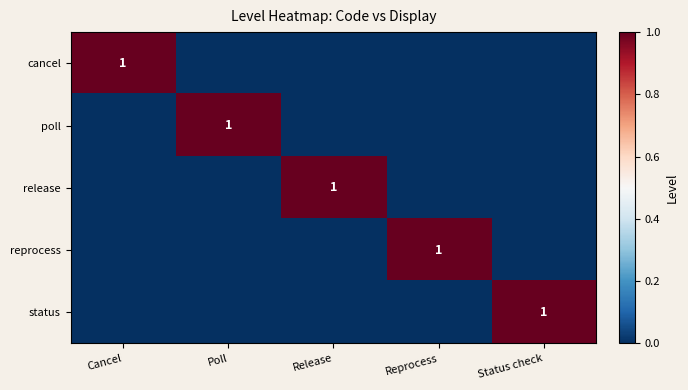

At Poll, list the series in order from largest to smallest.

poll, cancel, release, reprocess, status